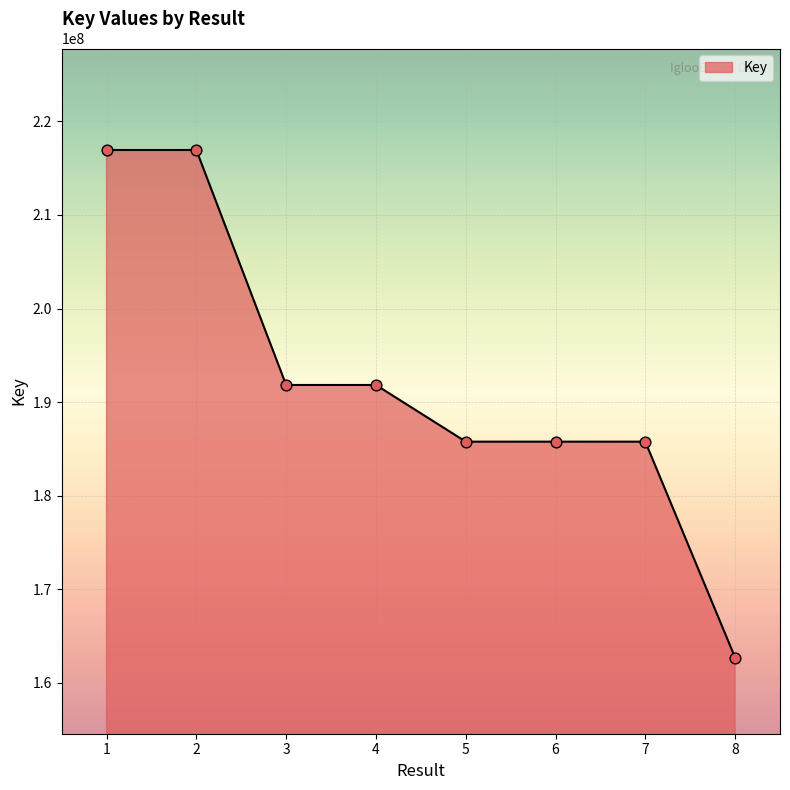

Approximately how many times larger is the value at 3 compared to 7?

1.0